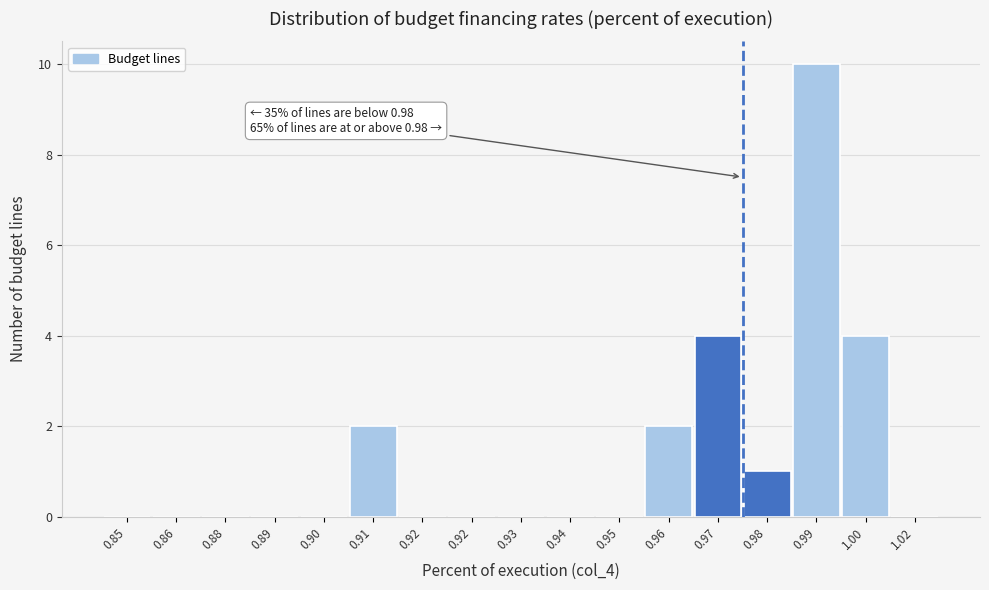

How many series are shown in this chart?

1